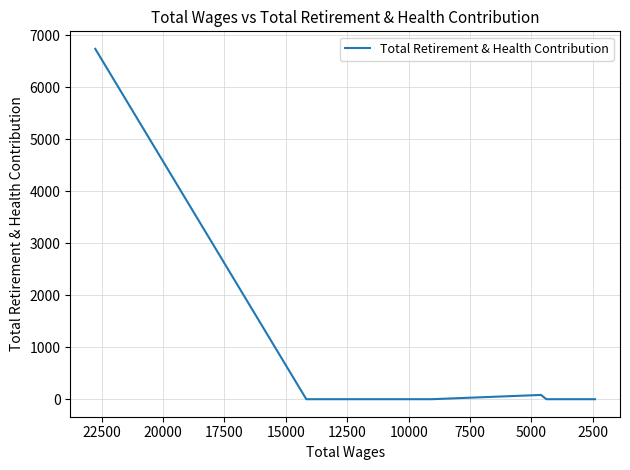

At which category does the chart reach its minimum across all series?

2500